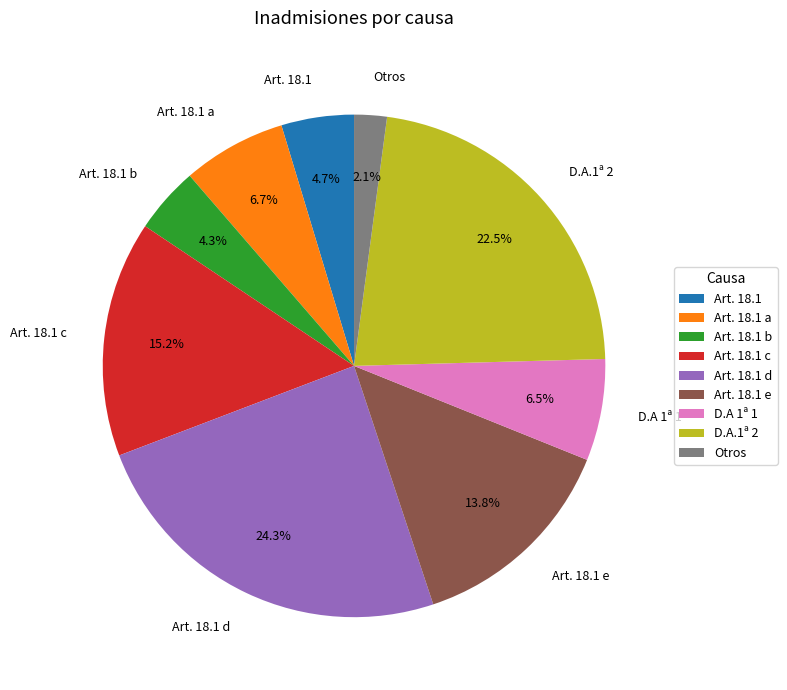

Which category has the smallest portion of the pie?

Otros